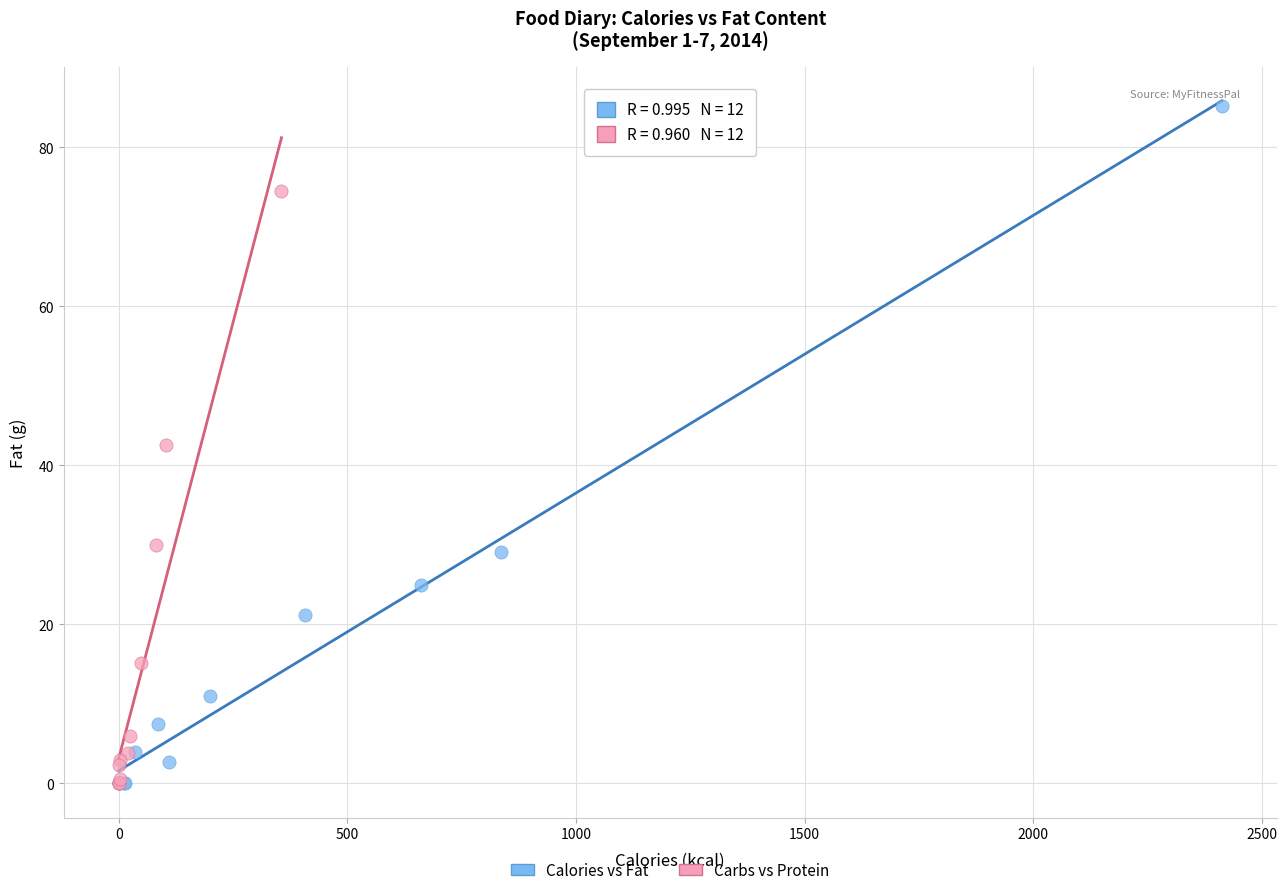

What are all the series names shown in the legend?

Calories vs Fat, Carbs vs Protein